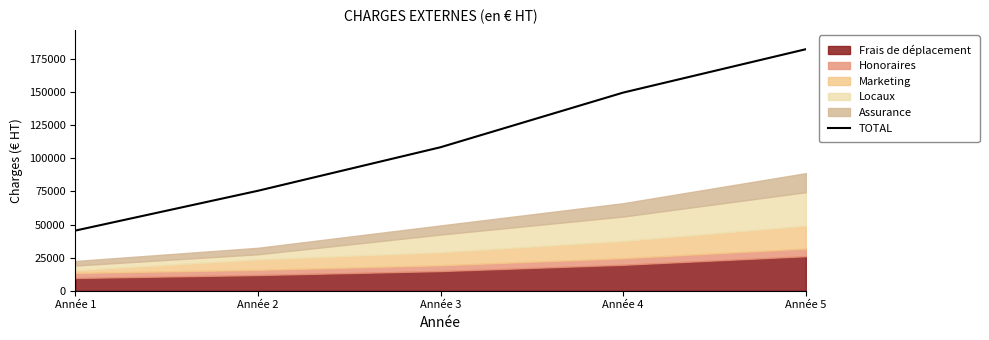

Count the number of categories in the chart.

5